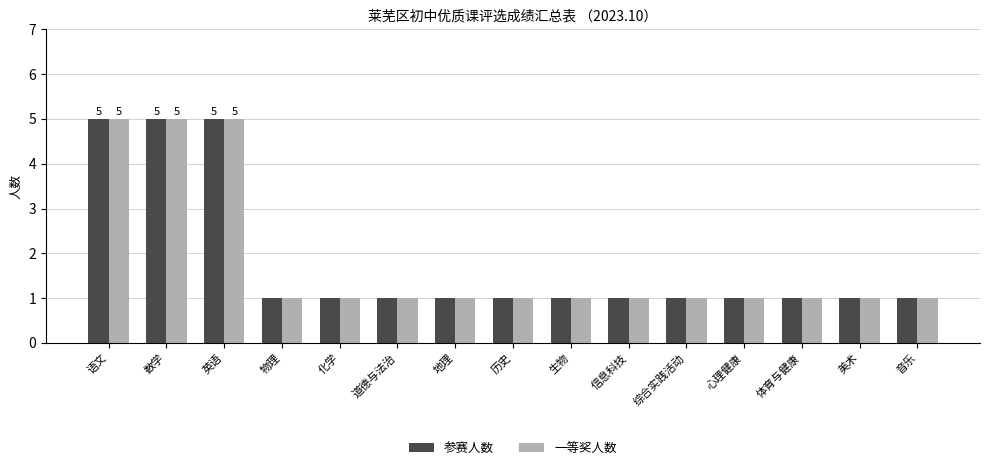

Reading left to right, extract all data points from this chart.

参赛人数: 5	5	5	1	1	1	1	1	1	1	1	1	1	1	1
一等奖人数: 5	5	5	1	1	1	1	1	1	1	1	1	1	1	1